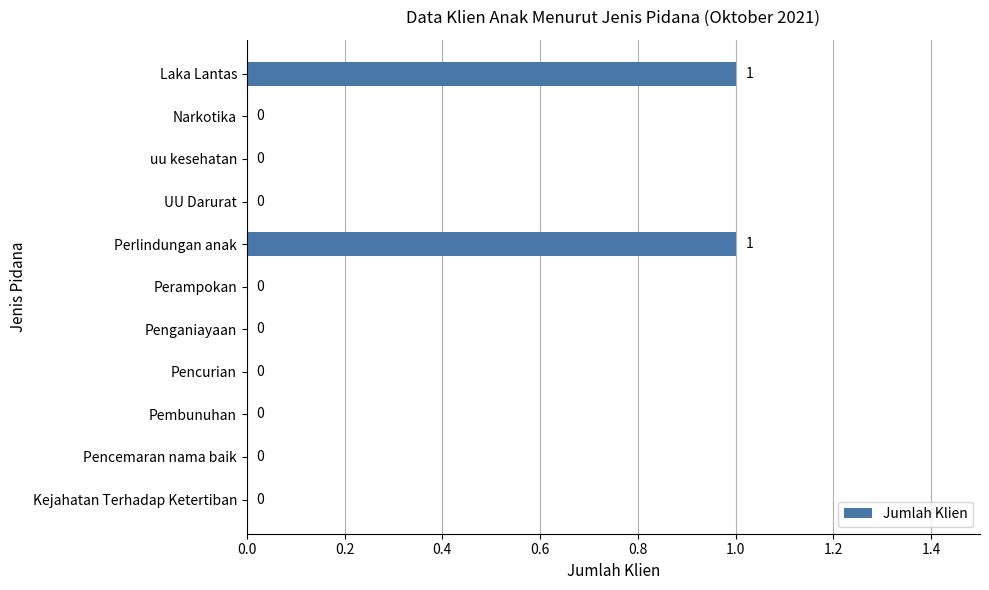

How many positive values are there?

2